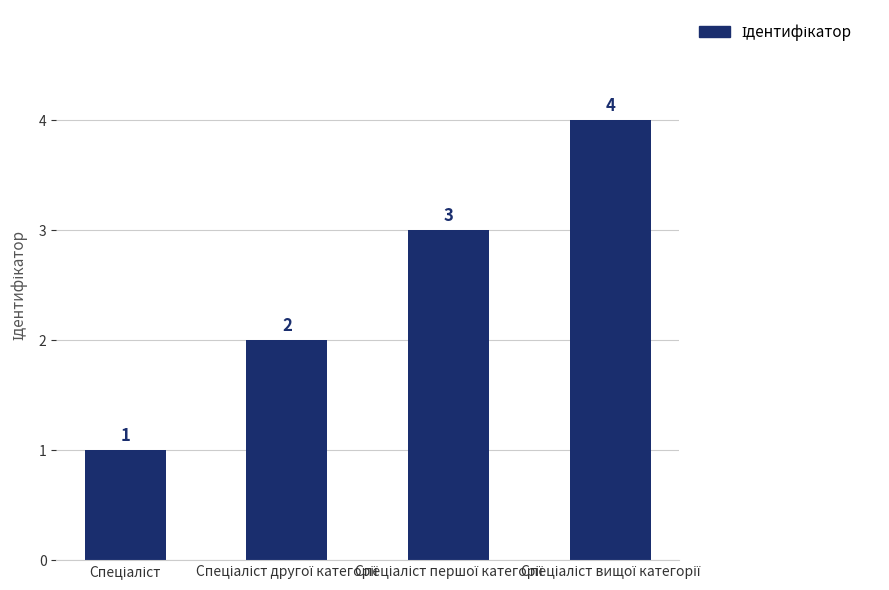

What is the greatest value displayed?

4